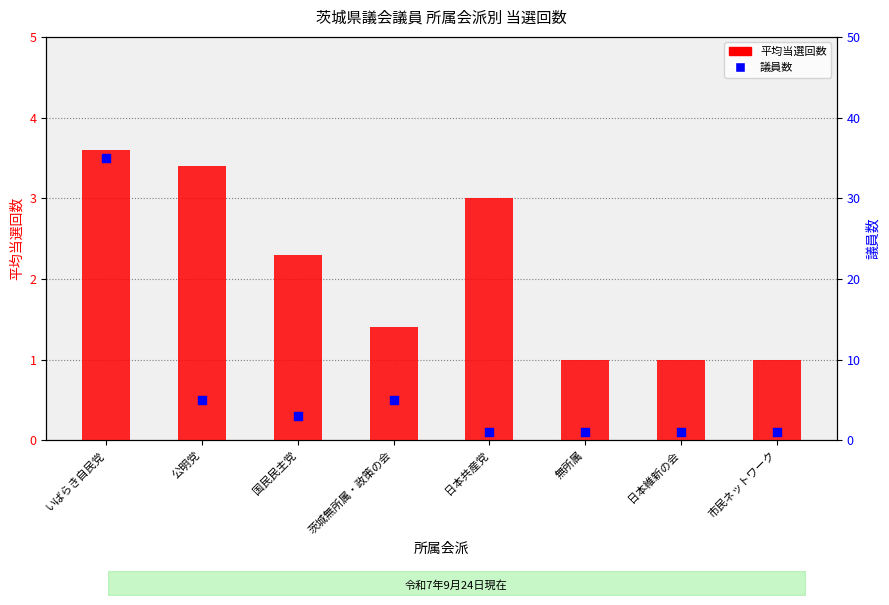

Which series reaches the maximum Y coordinate?

議員数